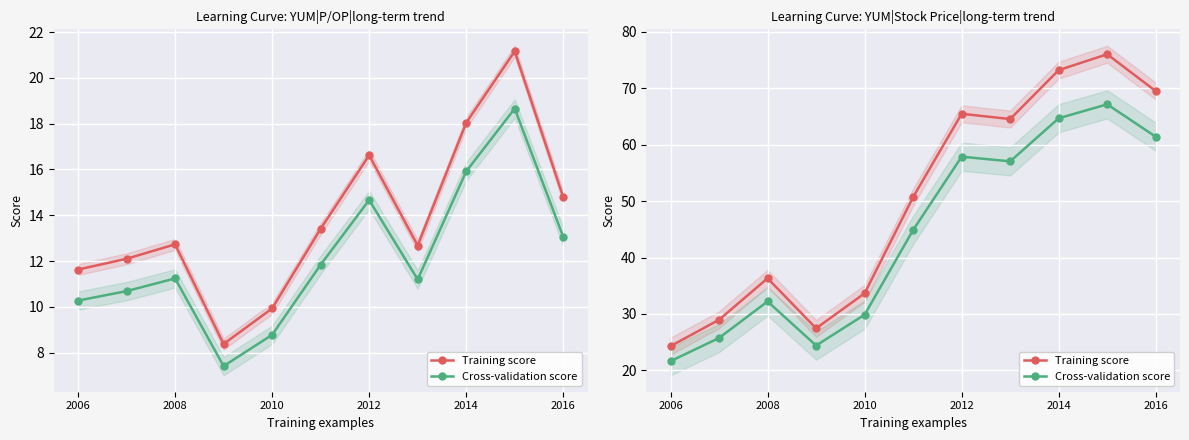

What is the difference between the maximum and second lowest values in the Training score series?

48.6